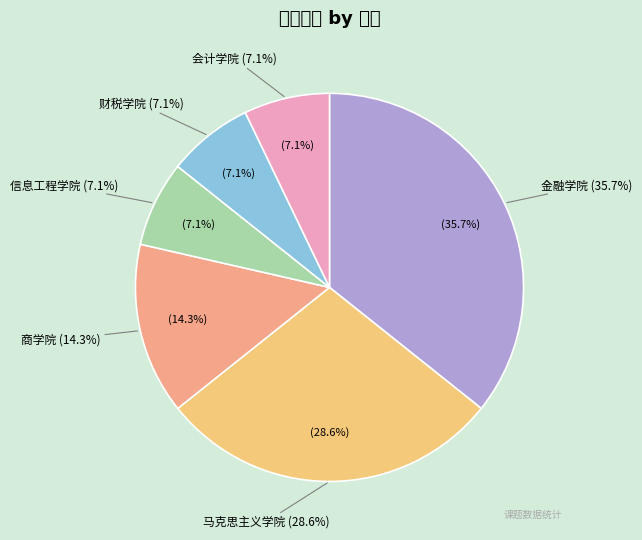

Approximately how many times larger is the value at 金融学院 compared to 马克思主义学院?

1.2